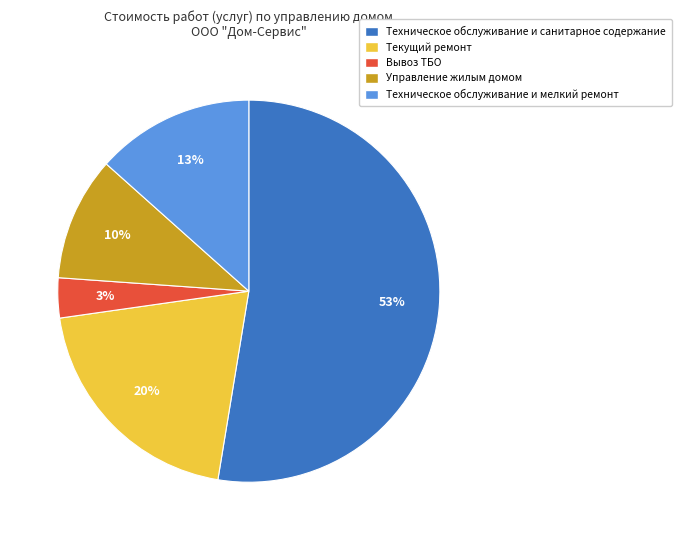

Is the sum of Техническое обслуживание и мелкий ремонт and Управление жилым домом greater than half?

No